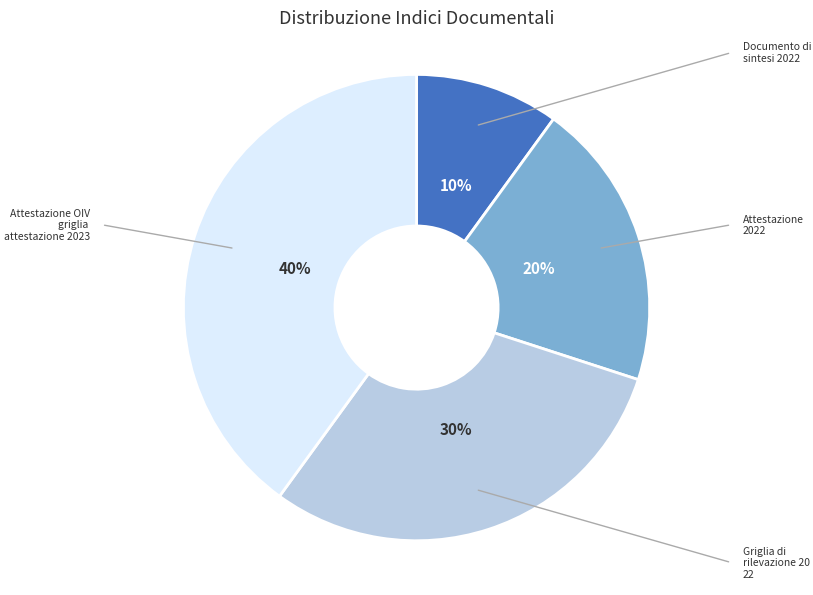

To the nearest percent, what is the difference between the largest and smallest slice percentages?

30%